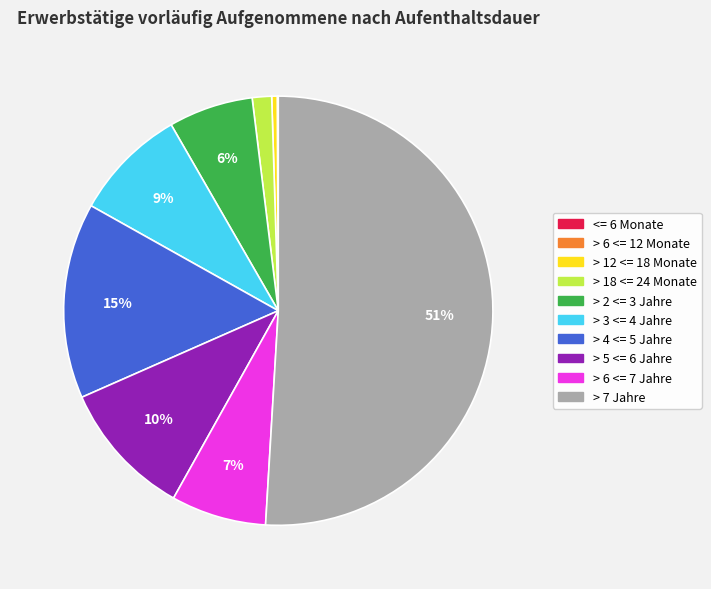

To the nearest percent, what portion does > 18 <= 24 Monate represent?

1%